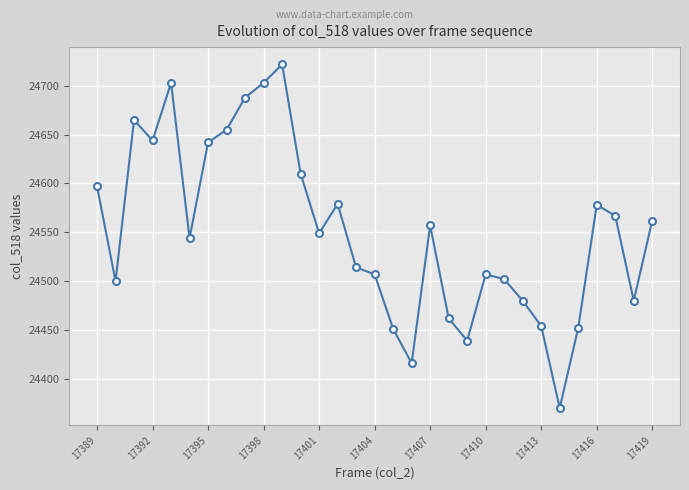

True or false: there are more than 1 points higher than both neighbors.

True